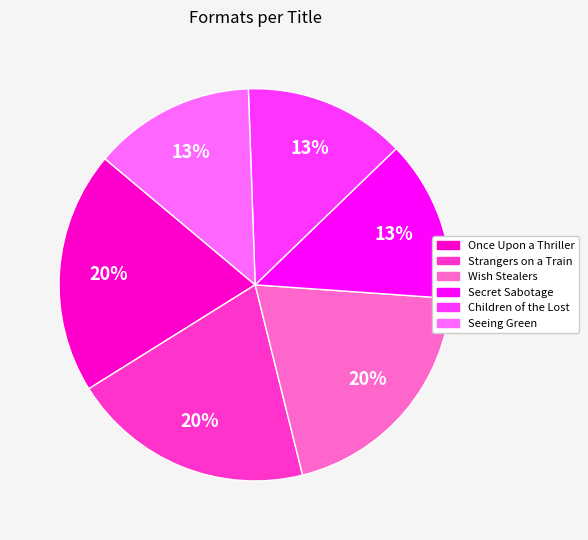

What is the ratio of the value at Seeing Green to the value at Once Upon a Thriller?

0.7